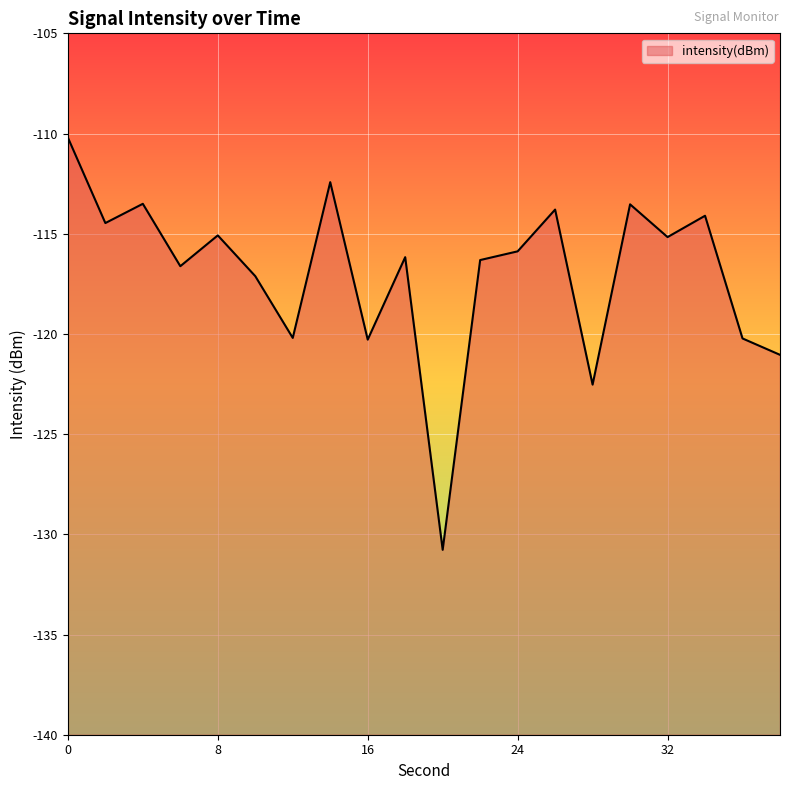

What is the smallest value displayed?

-130.8